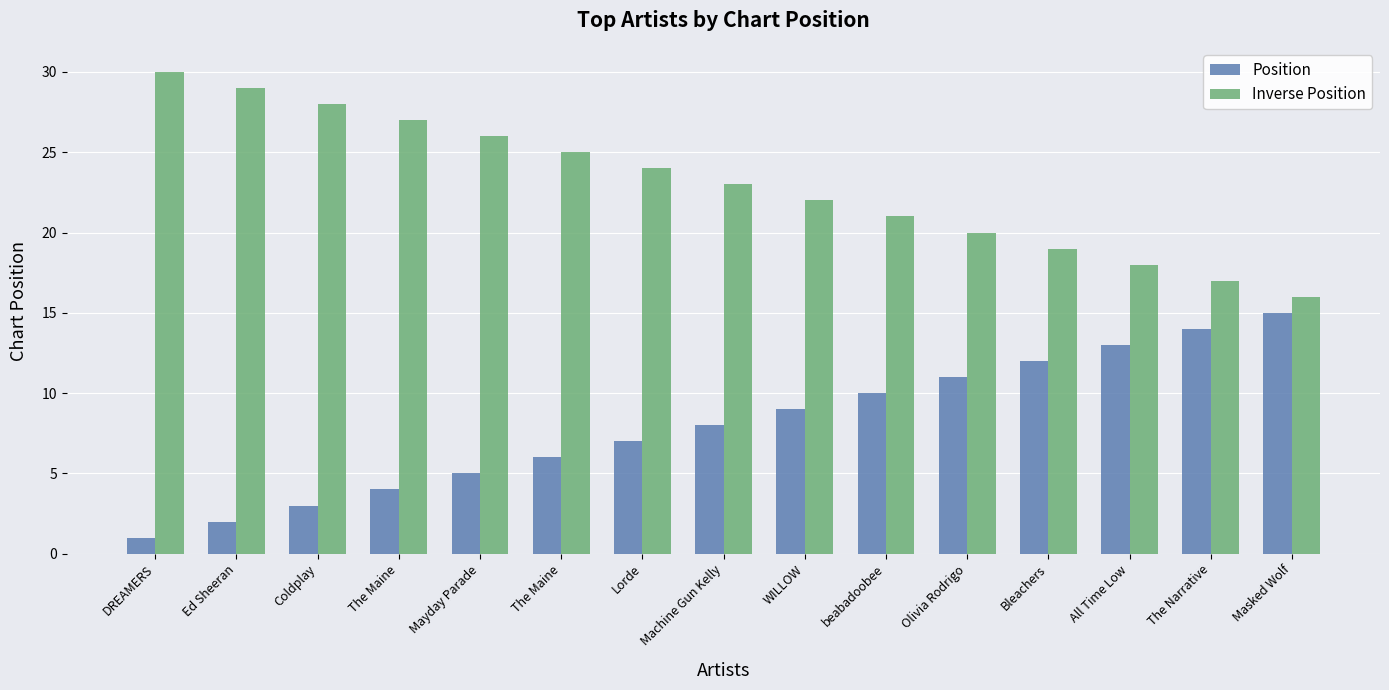

Reading left to right, list all the values displayed in this chart.

Position: 1	2	3	4	5	6	7	8	9	10	11	12	13	14	15
Inverse Position: 30	29	28	27	26	25	24	23	22	21	20	19	18	17	16